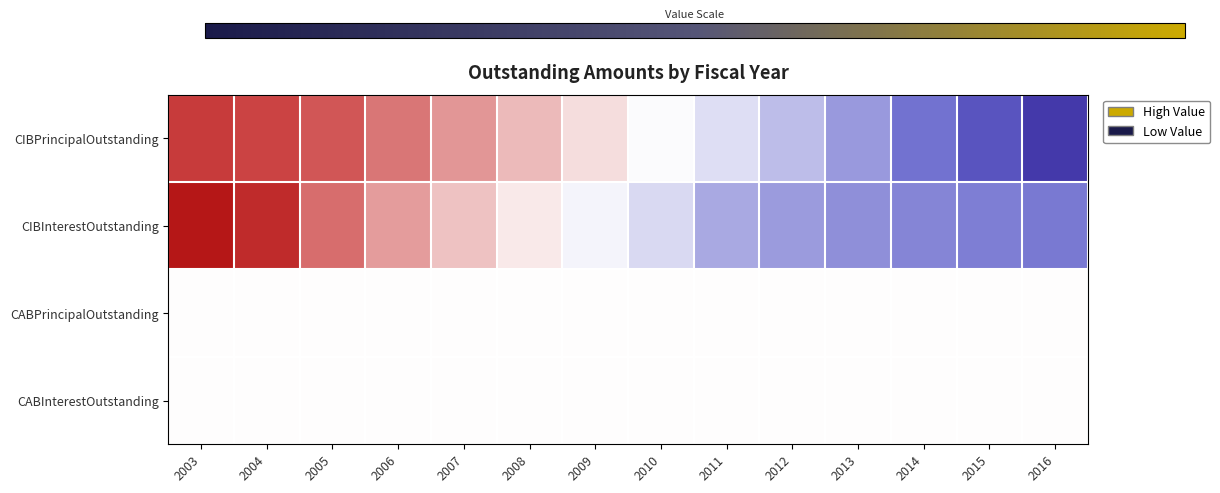

What is the minimum value shown in the chart?

-1.8